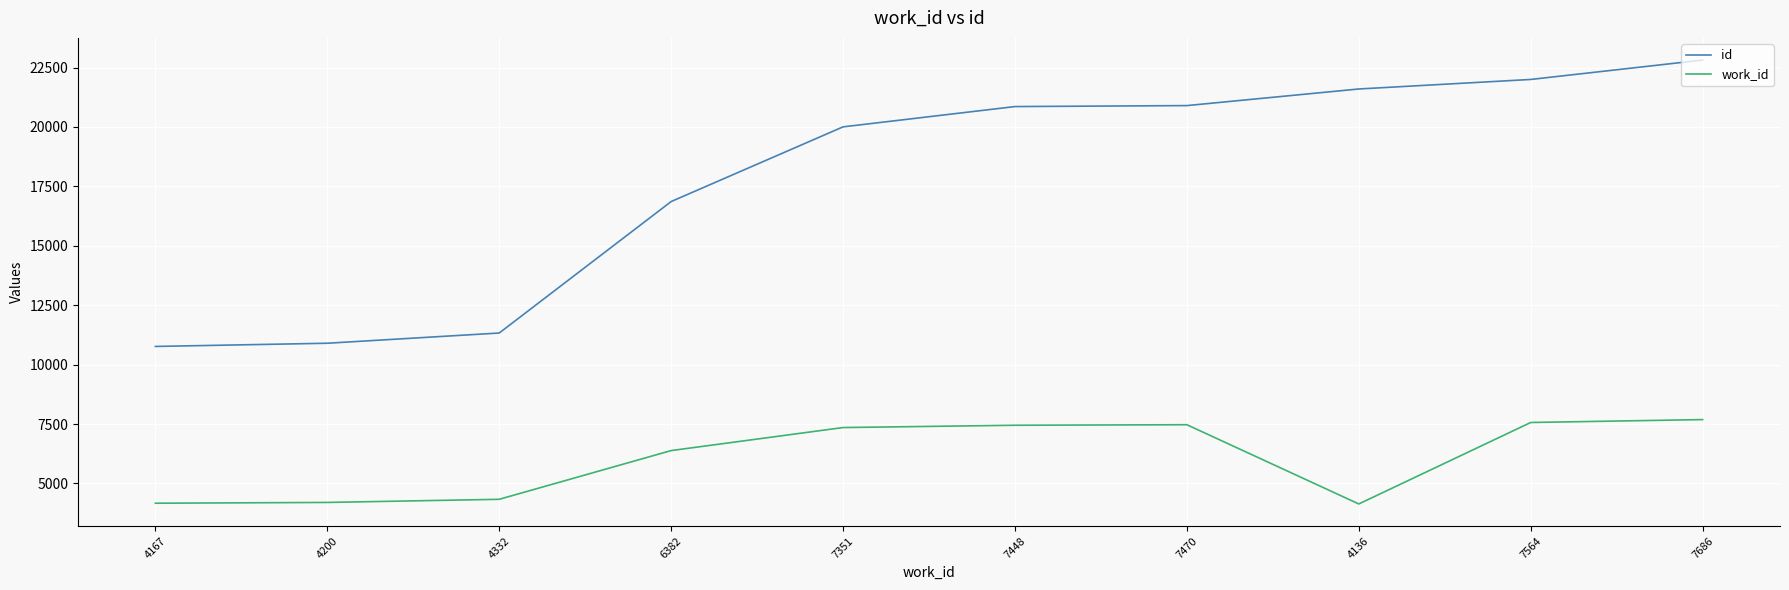

True or false: id and work_id intersect in this chart.

False